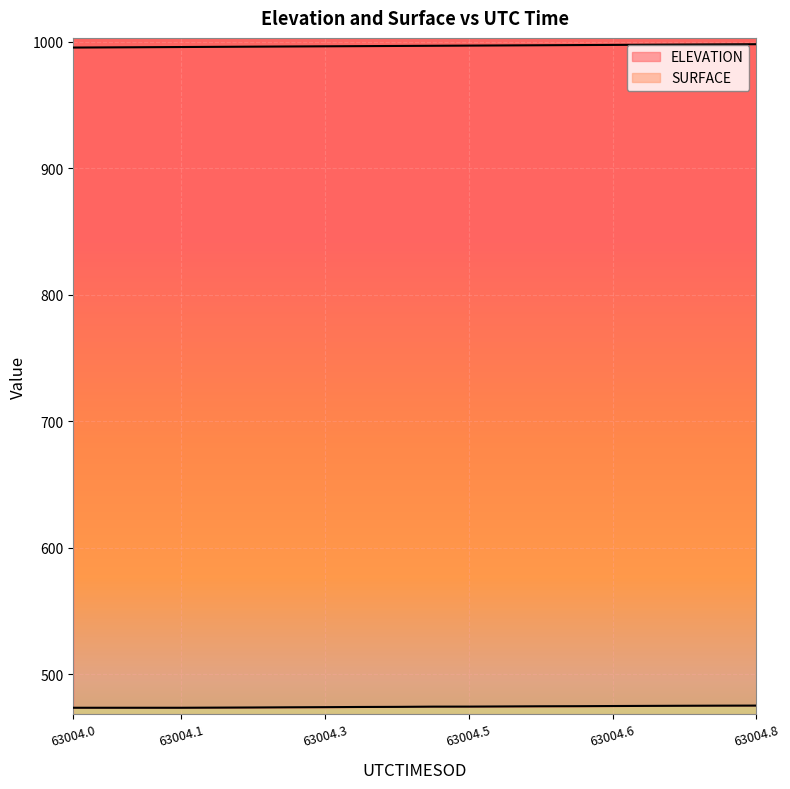

What is the label of the 14th point from the left?

63004.5385